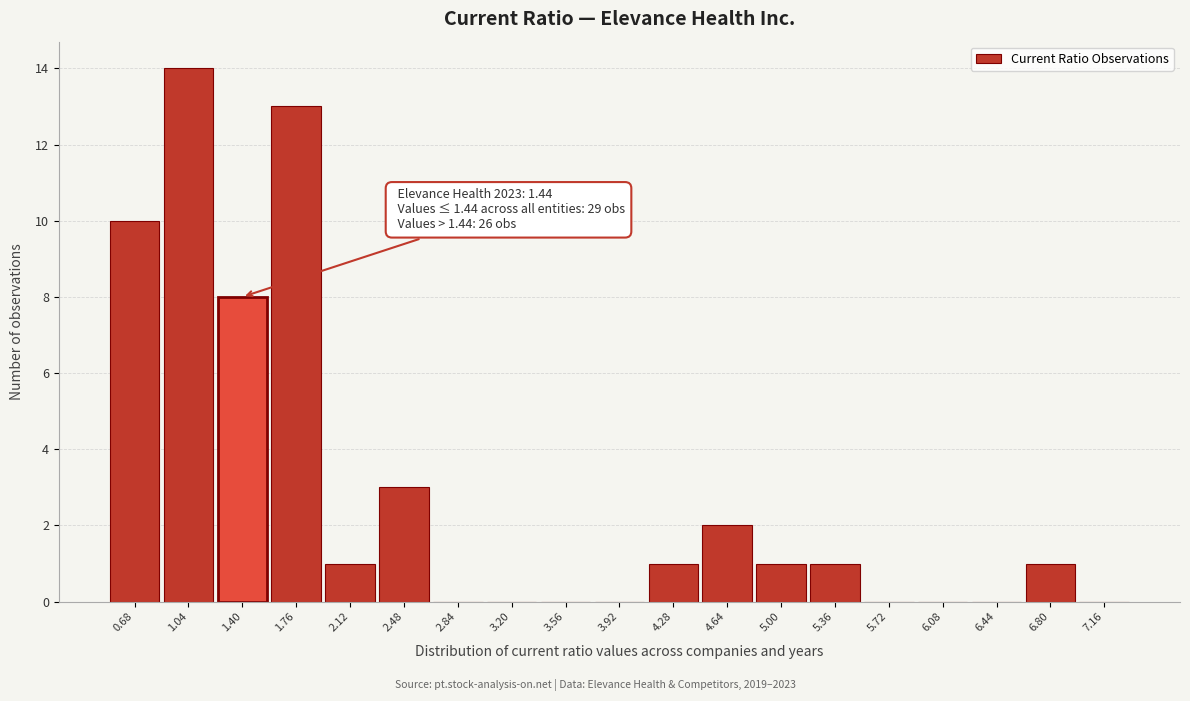

Which range on the x-axis has the tallest bar?

0.86 to 1.22